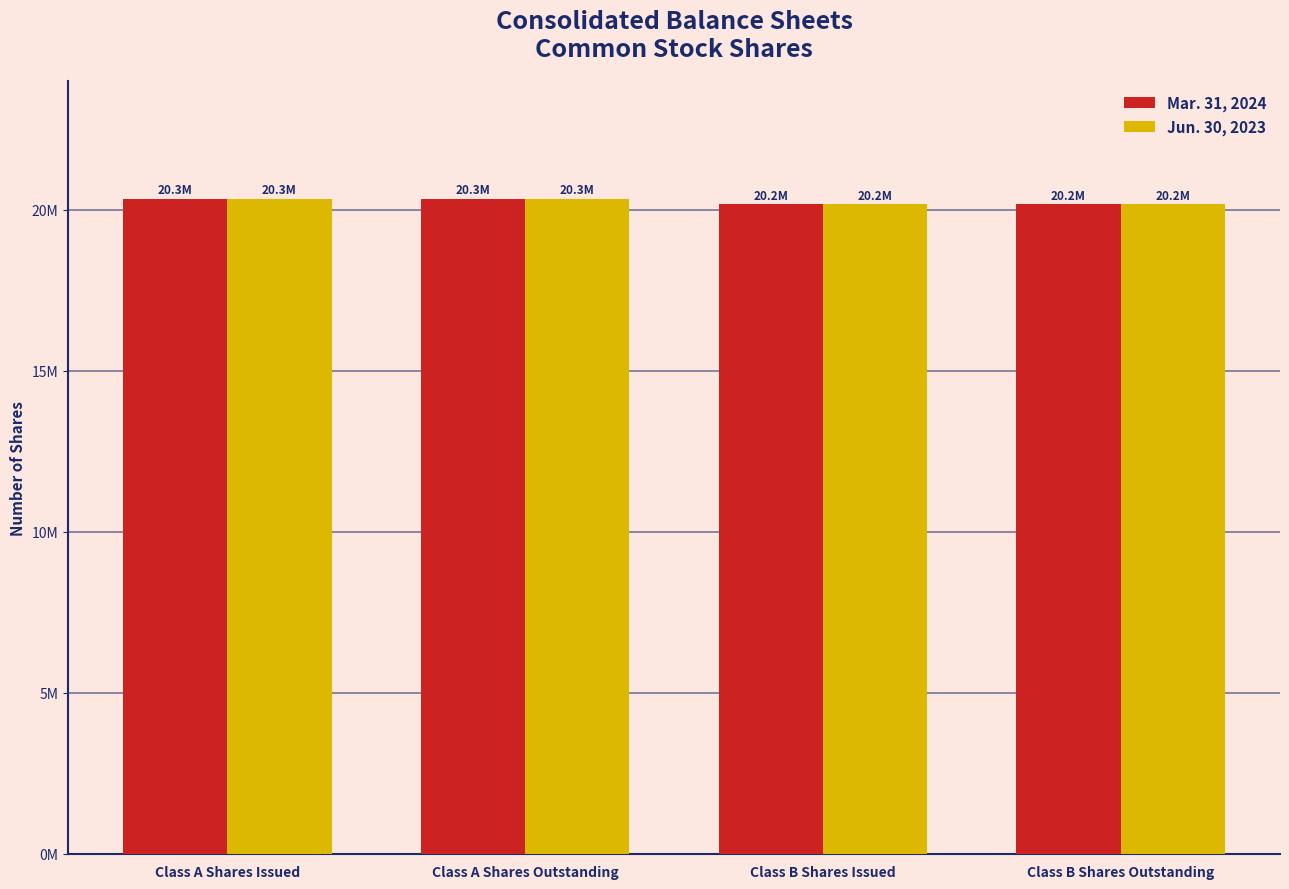

At which category does the chart reach its peak across all series?

Class A Shares Issued